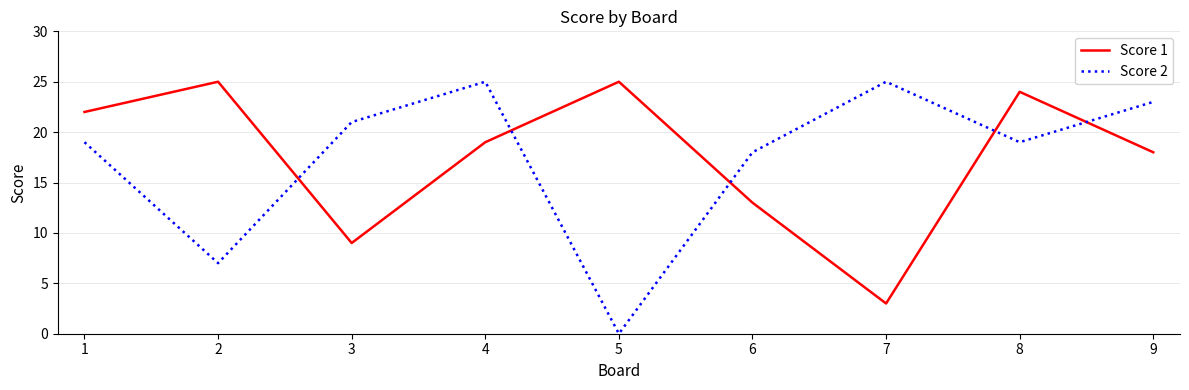

Between 4 and 8, which series saw the biggest shift?

Score 2